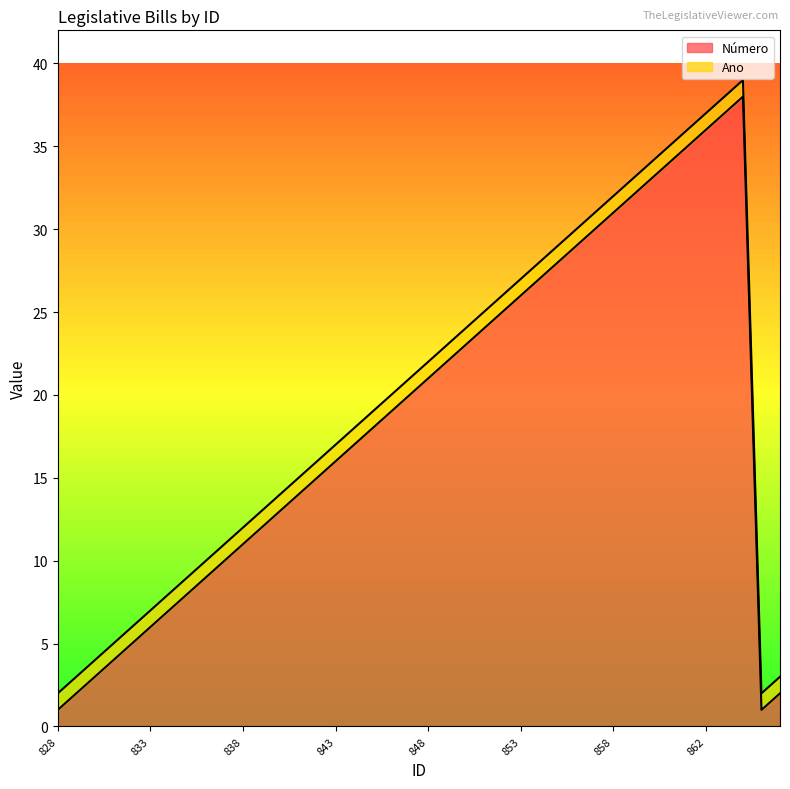

What is the smallest value displayed?

1